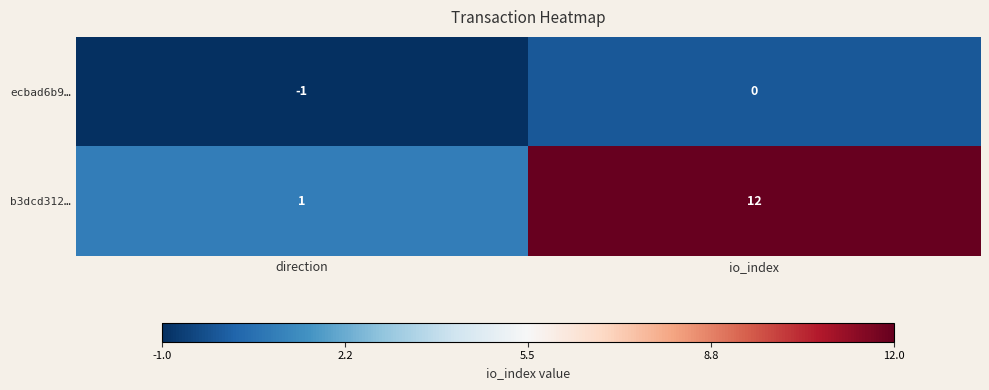

At how many categories does at least one series exceed 8?

1